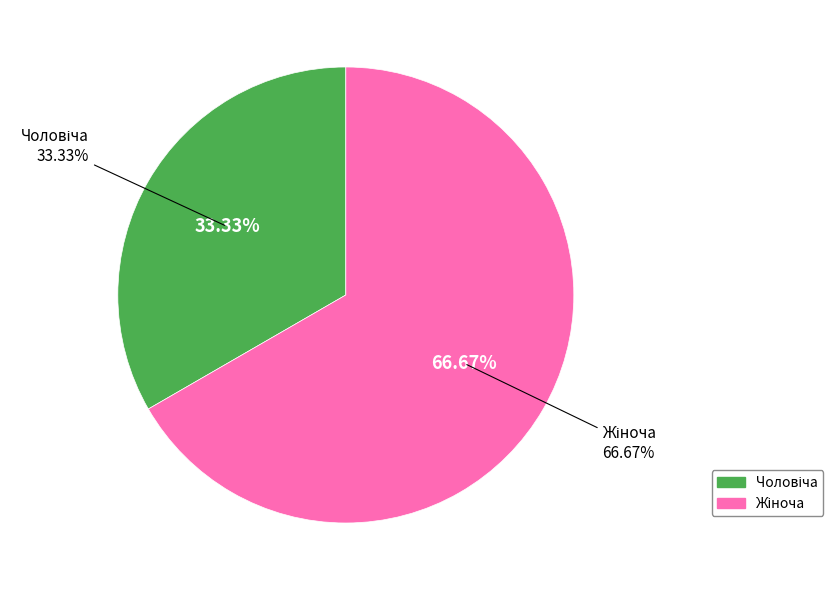

What is the largest slice in the pie chart?

Жіноча